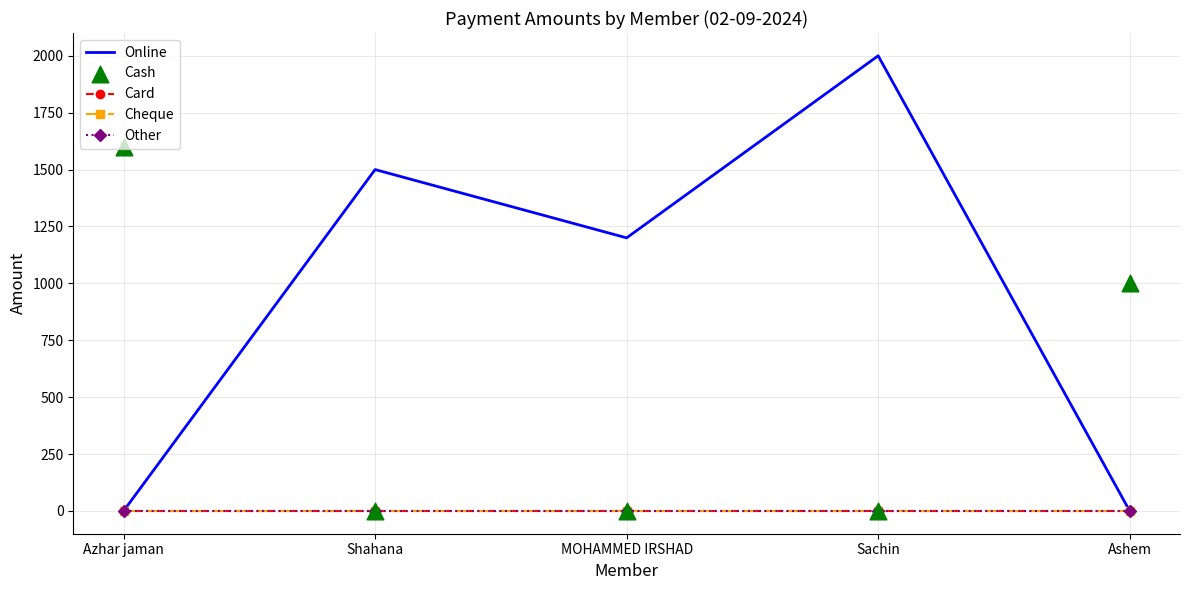

At which category is the sum across all series the highest?

Sachin